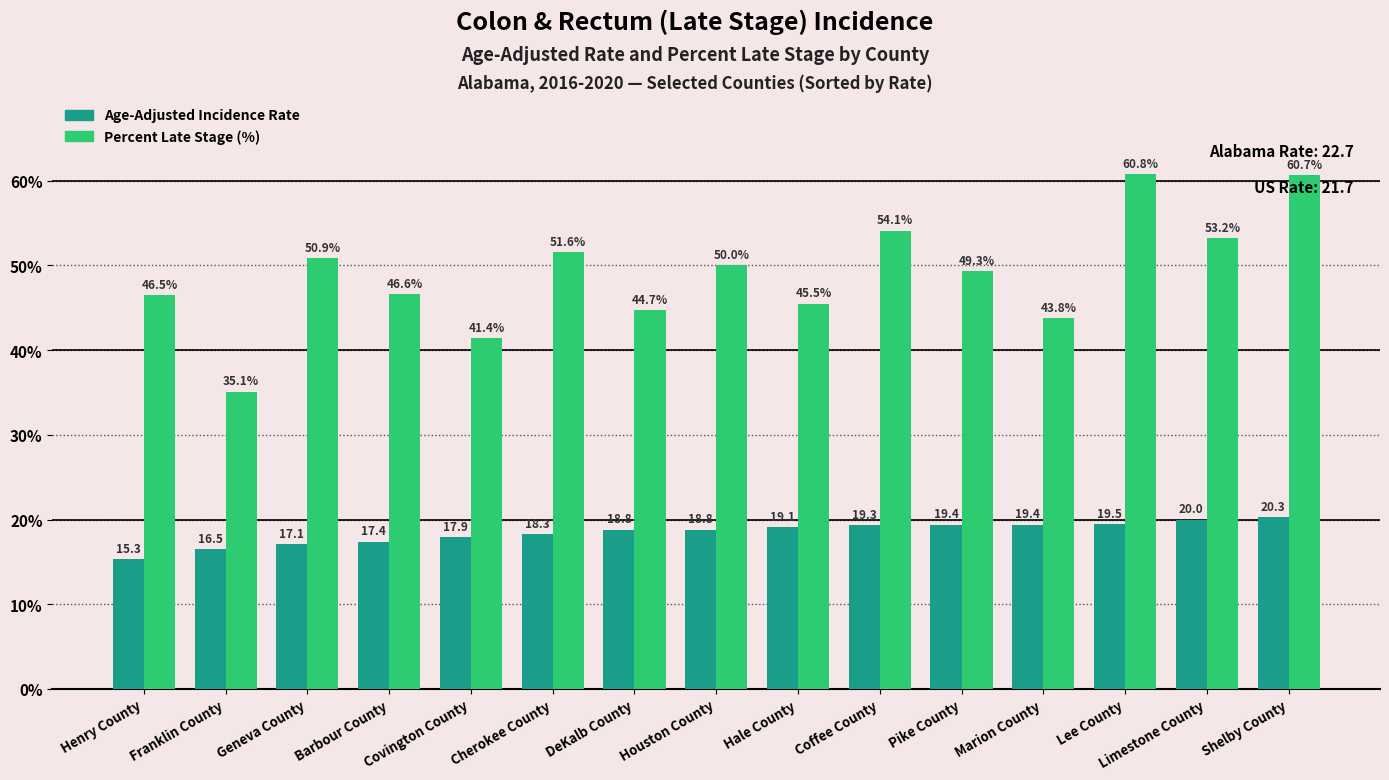

Reading left to right, what are all the values shown in this chart?

Age-Adjusted Rate: Henry County=15.3	Franklin County=16.5	Geneva County=17.1	Barbour County=17.4	Covington County=17.9	Cherokee County=18.3	DeKalb County=18.8	Houston County=18.8	Hale County=19.1	Coffee County=19.3	Pike County=19.4	Marion County=19.4	Lee County=19.5	Limestone County=20.0	Shelby County=20.3
Percent Late Stage: Henry County=46.5	Franklin County=35.1	Geneva County=50.9	Barbour County=46.6	Covington County=41.4	Cherokee County=51.6	DeKalb County=44.7	Houston County=50.0	Hale County=45.5	Coffee County=54.1	Pike County=49.3	Marion County=43.8	Lee County=60.8	Limestone County=53.2	Shelby County=60.7